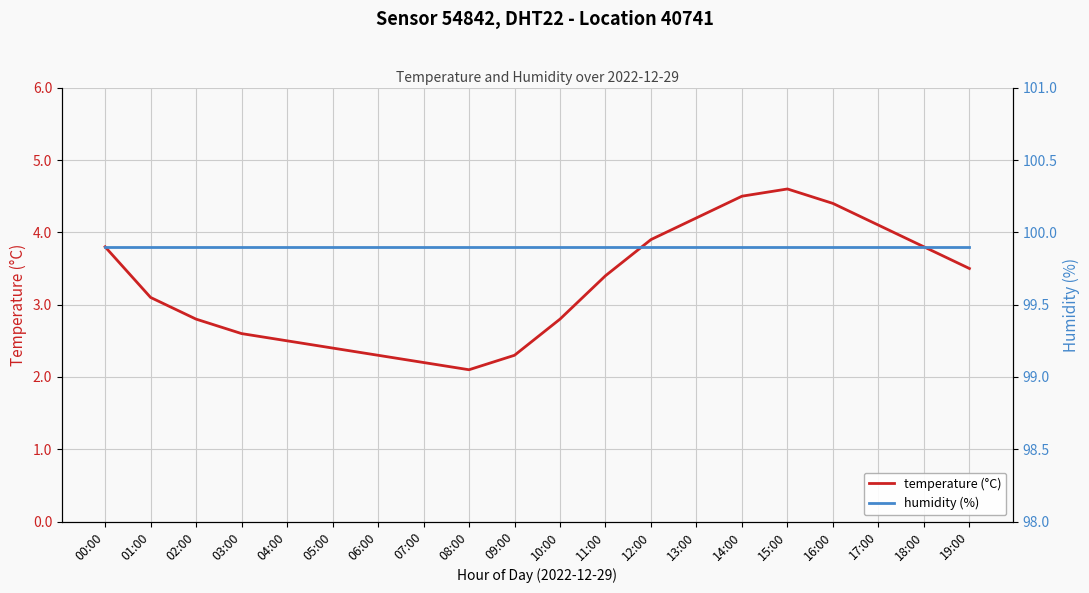

What are all the series names shown in the legend?

temperature (°C), humidity (%)